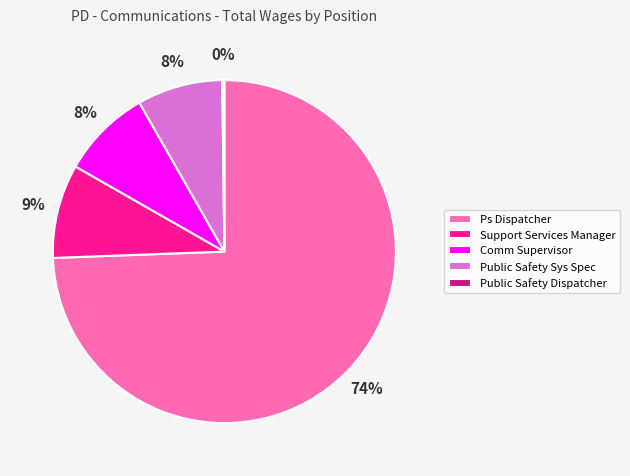

Which has a higher value, Ps Dispatcher or Public Safety Sys Spec?

Ps Dispatcher